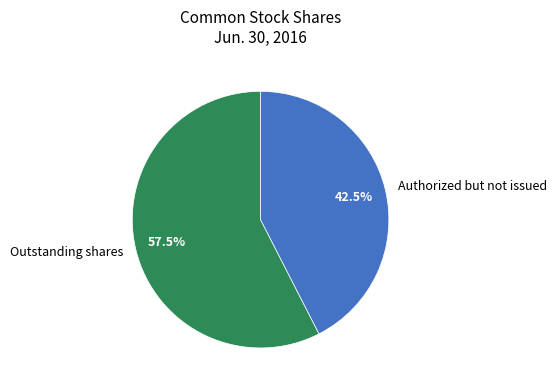

Rank the categories by value from highest to lowest.

Outstanding shares, Authorized but not issued